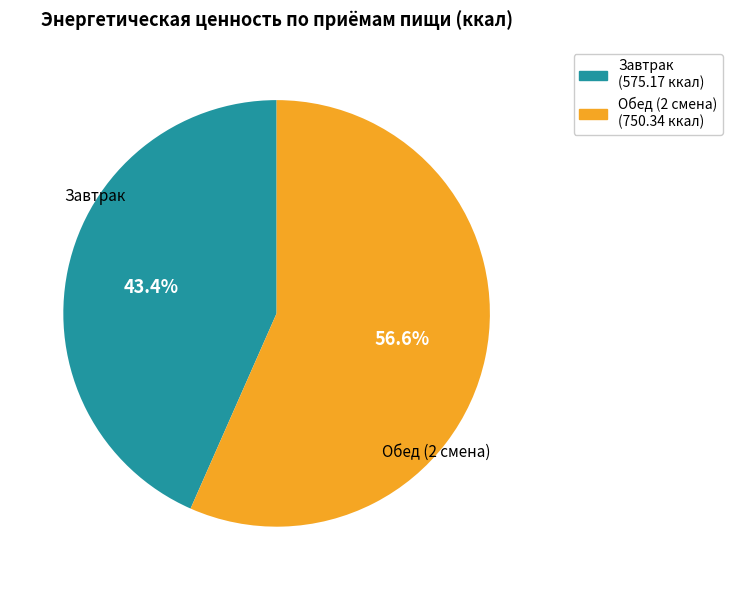

How many segments does this pie chart have?

2